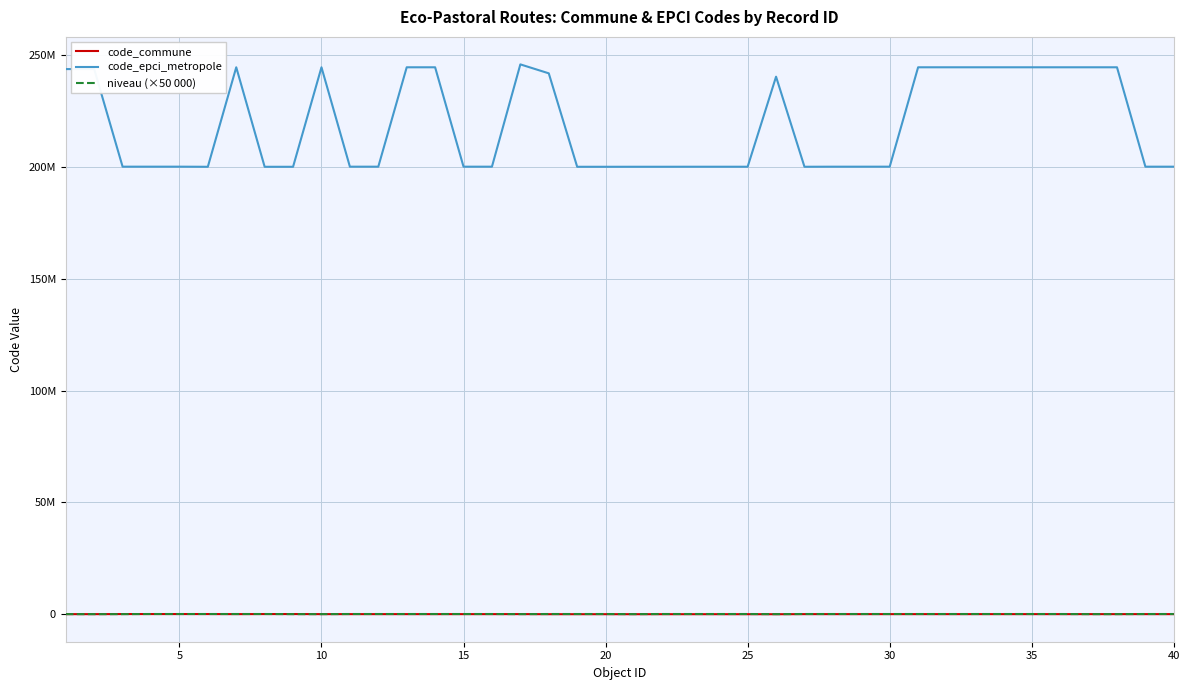

Does the chart display data point markers on the line(s)?

No